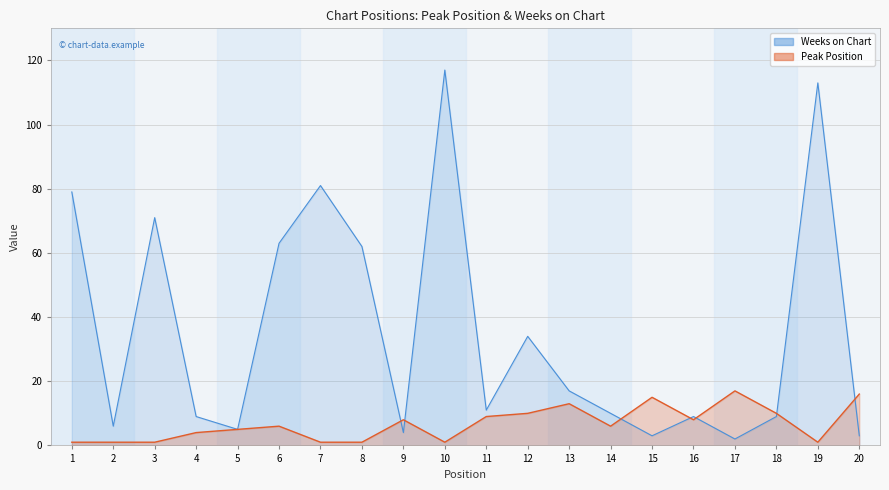

Rank the series by their maximum value, from highest to lowest.

Weeks on Chart, Peak Position